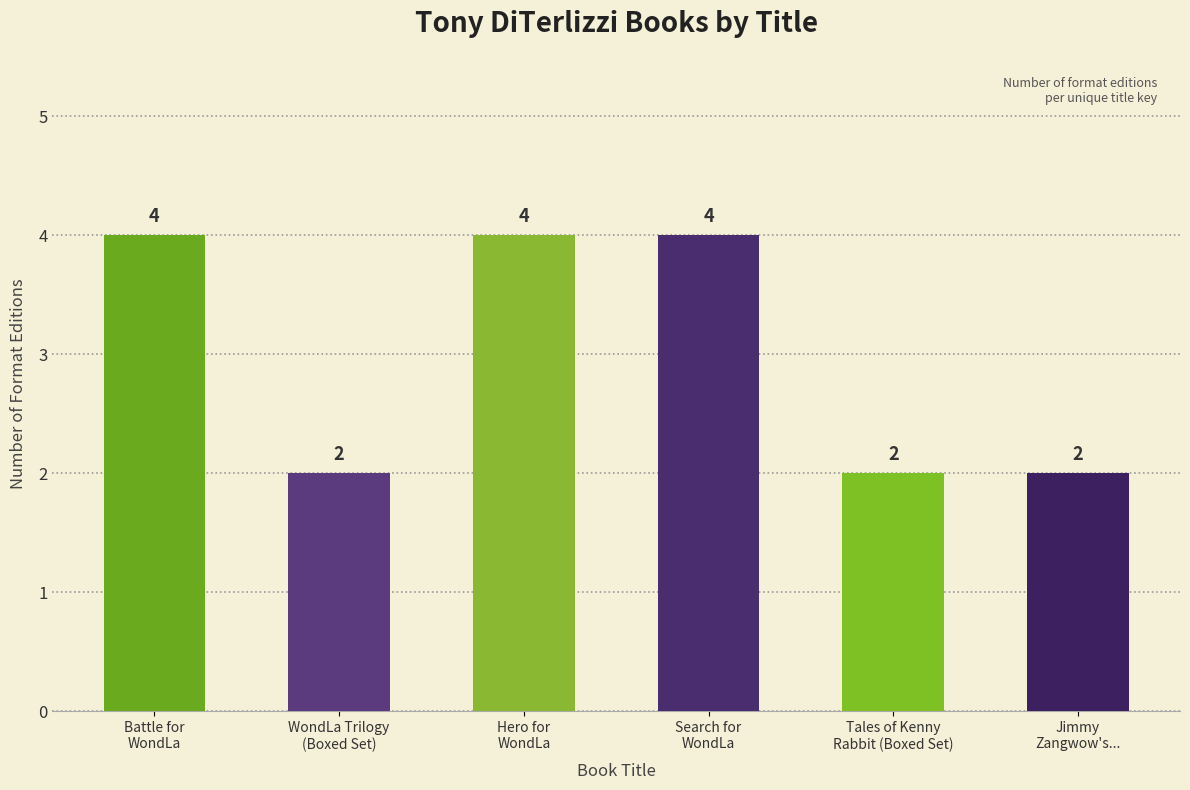

What is the maximum value shown in the chart?

4